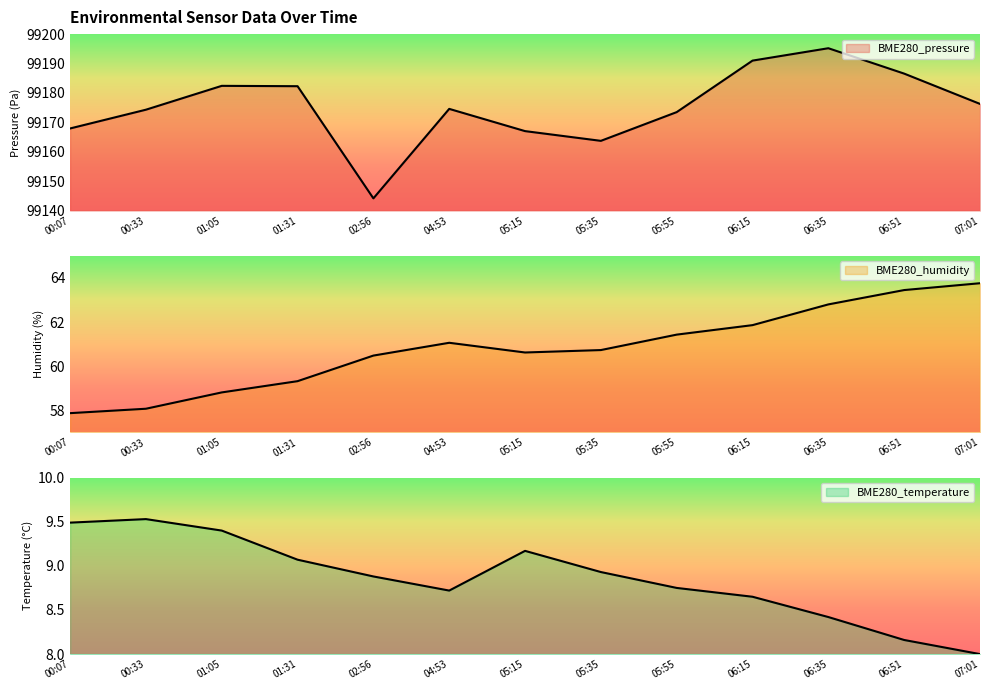

Reading right to left, what are all the values shown in this chart?

BME280_pressure: 07:01=99176.3	06:51=99186.6	06:35=99195.2	06:15=99191.0	05:55=99173.5	05:35=99163.7	05:15=99167.0	04:53=99174.6	02:56=99144.1	01:31=99182.3	01:05=99182.4	00:33=99174.3	00:07=99167.9
BME280_humidity: 07:01=63.8	06:51=63.5	06:35=62.8	06:15=61.9	05:55=61.4	05:35=60.7	05:15=60.6	04:53=61.1	02:56=60.5	01:31=59.3	01:05=58.8	00:33=58.1	00:07=57.9
BME280_temperature: 07:01=8.0	06:51=8.2	06:35=8.4	06:15=8.7	05:55=8.8	05:35=8.9	05:15=9.2	04:53=8.7	02:56=8.9	01:31=9.1	01:05=9.4	00:33=9.5	00:07=9.5